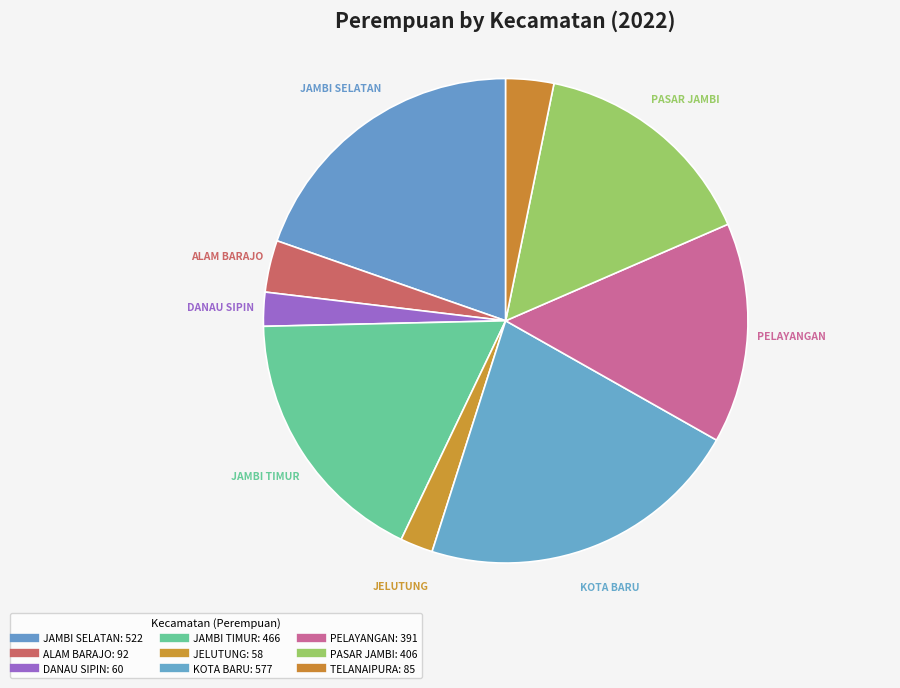

Does any single category account for the majority?

No